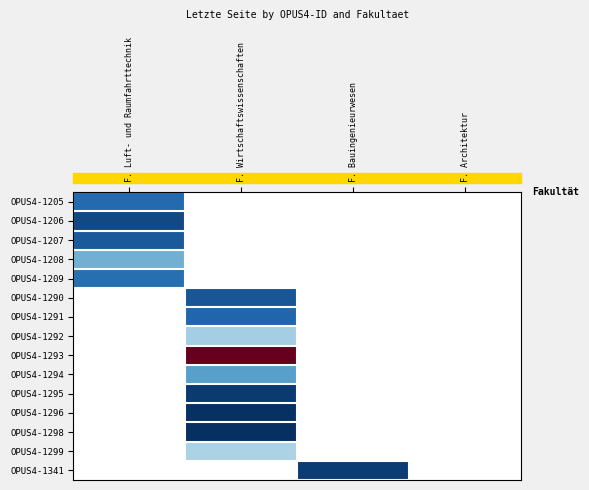

True or false: OPUS4-1295 has a value of 24.3 at F. Wirtschaftswissenschaften.

False